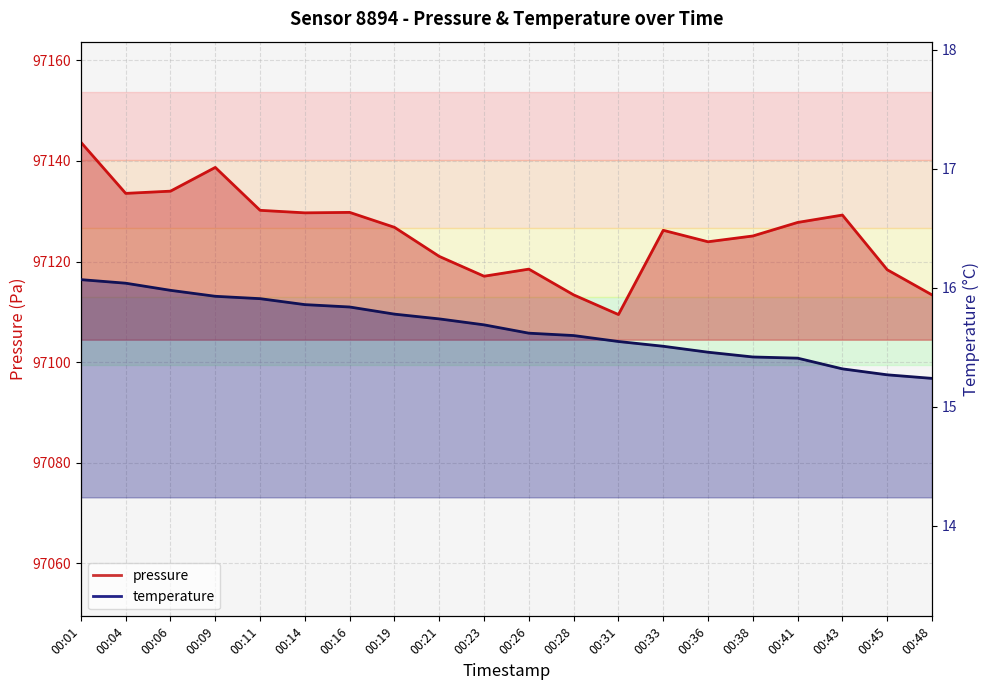

Is the value of temperature at 00:48 greater than the value of pressure at 00:48?

No